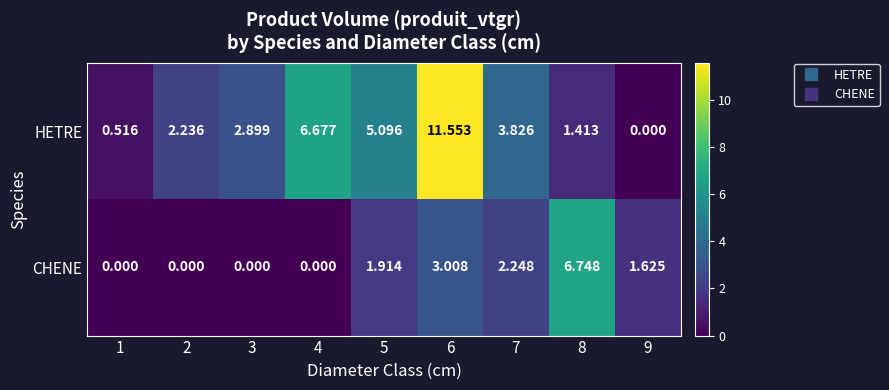

What is the spread (max minus min) of values at 5?

3.2